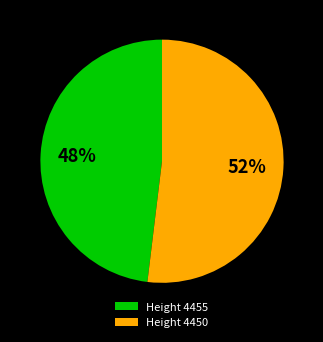

Which slice is the largest?

Height 4450